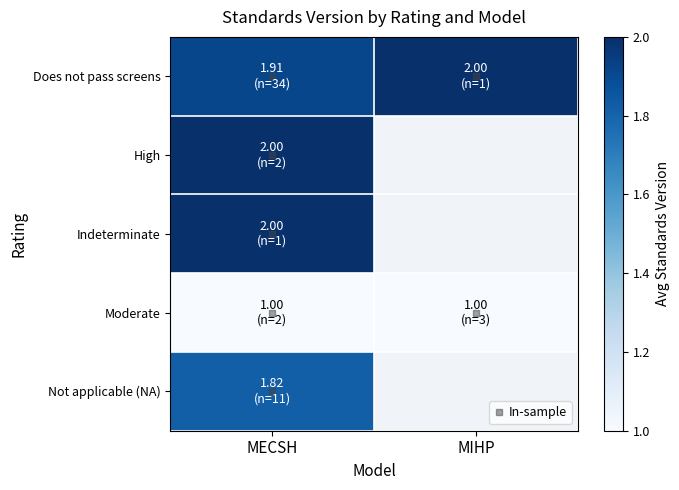

At MECSH, list the series in order from smallest to largest.

Moderate, Not applicable (NA), Does not pass screens, High, Indeterminate